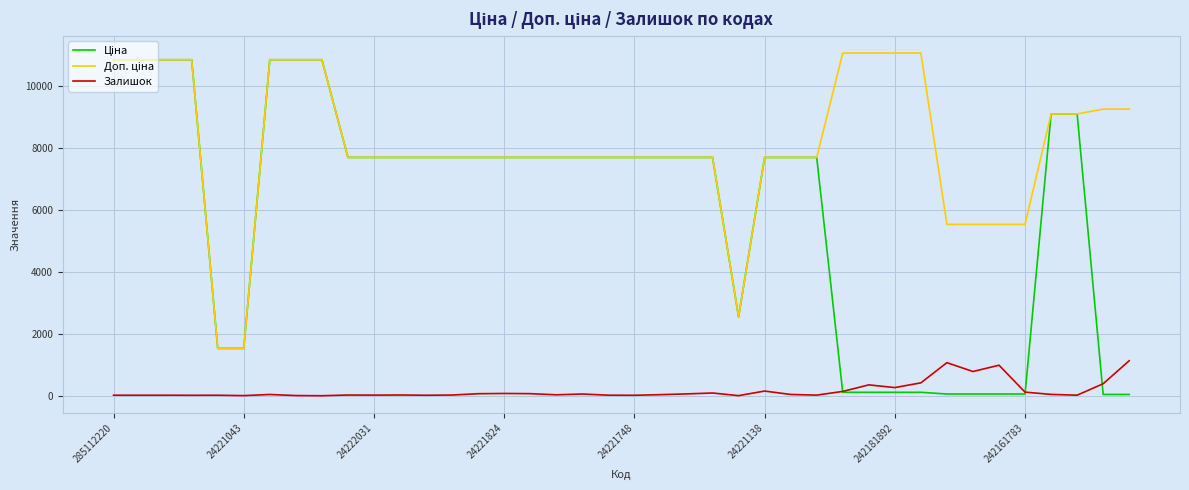

The Залишок series shows 263.0 at 242181892. True or false?

True